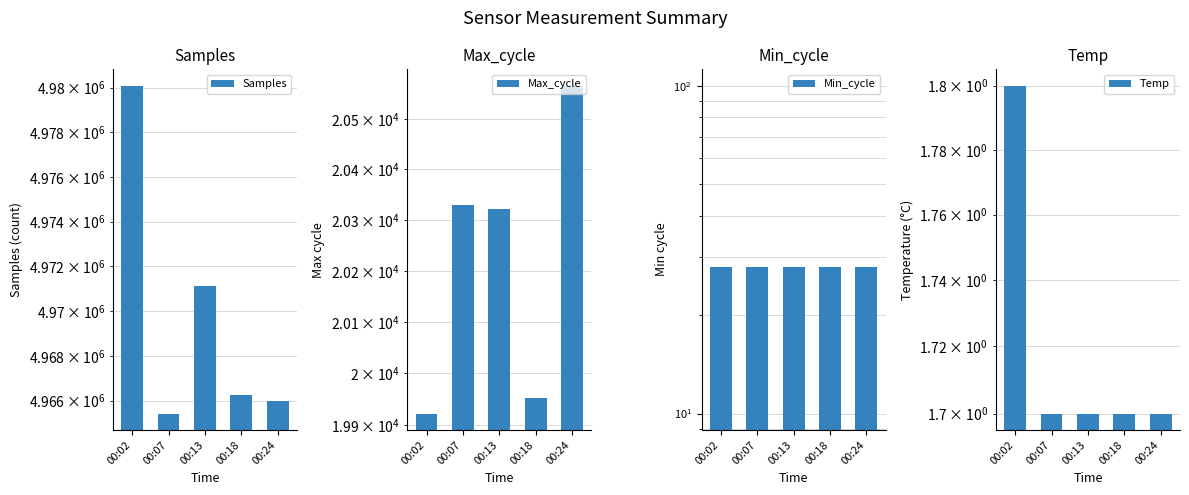

What is the value of the Samples bar at the 2nd from the left?

4965420.0